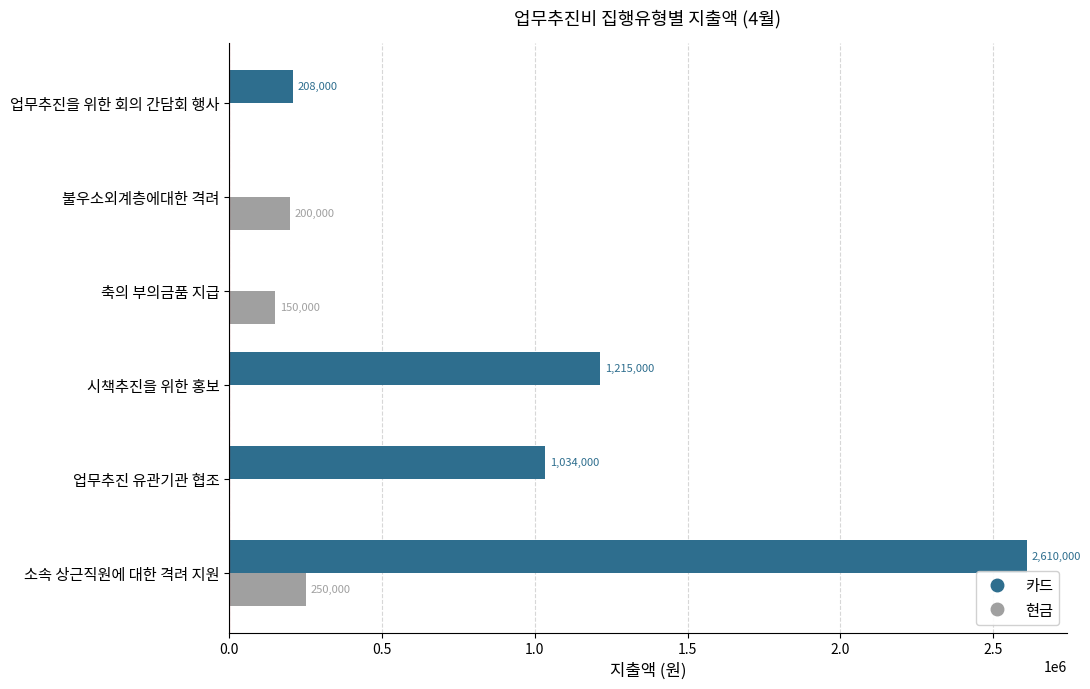

Which series has the largest range (max minus min)?

카드